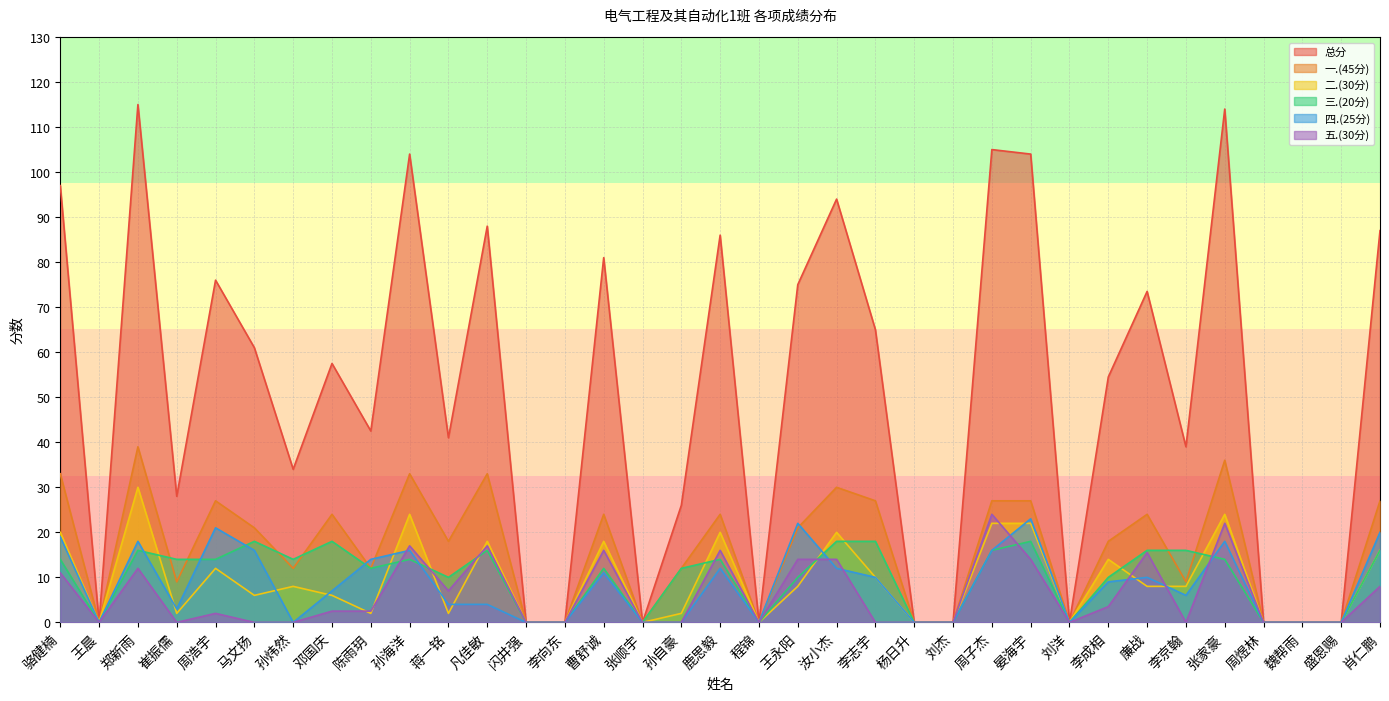

In 一.(45分), how many points are higher than both neighbors (excluding endpoints)?

10